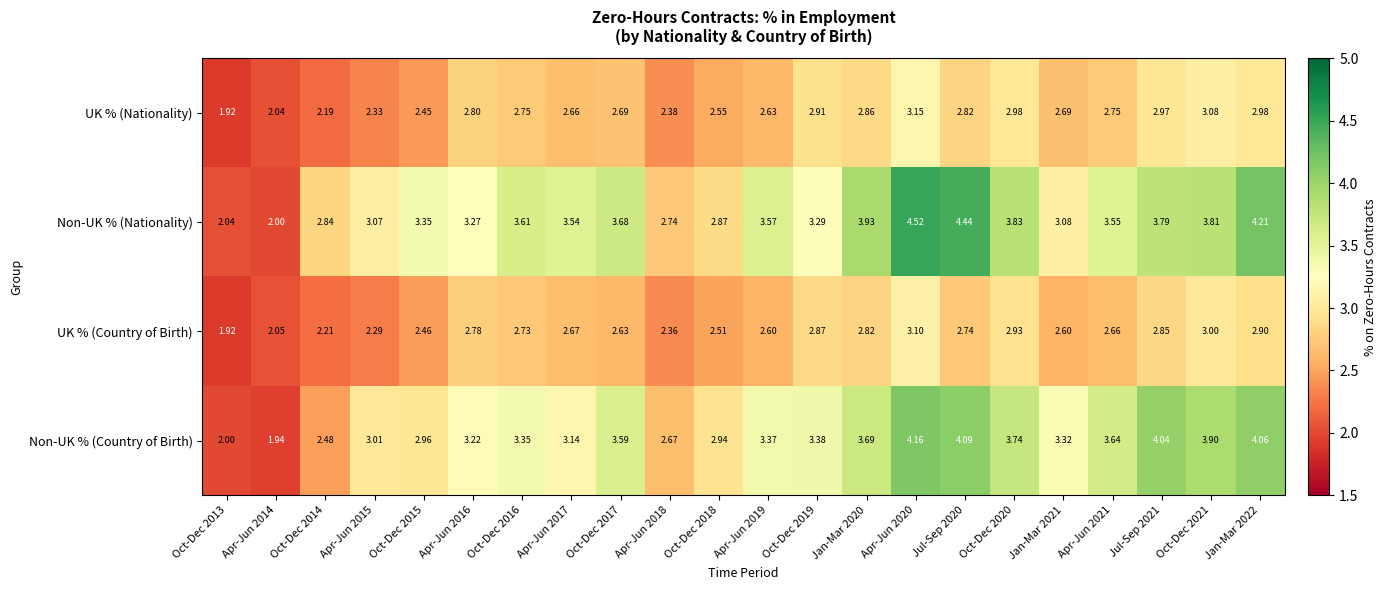

Which series has the largest total across all categories?

Non-UK % (Nationality)